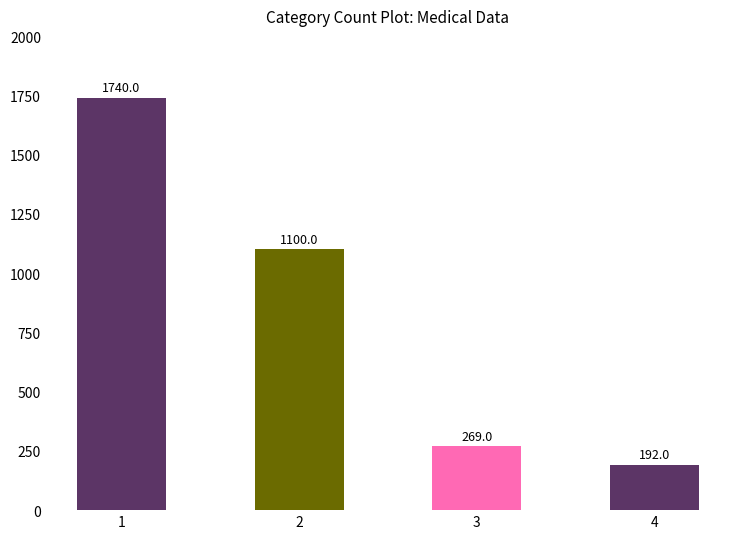

The value at 4 is 308. True or false?

False